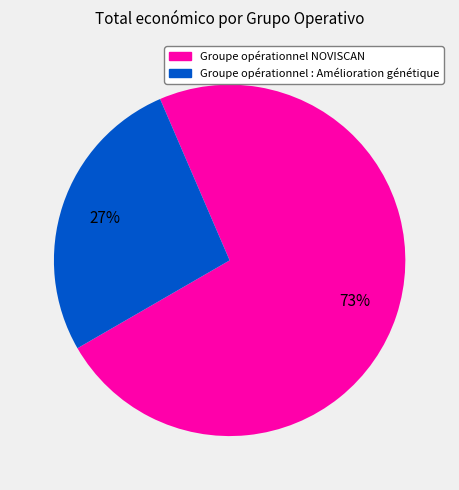

Between Groupe opérationnel NOVISCAN and Groupe opérationnel : Amélioration génétique, which is larger?

Groupe opérationnel NOVISCAN